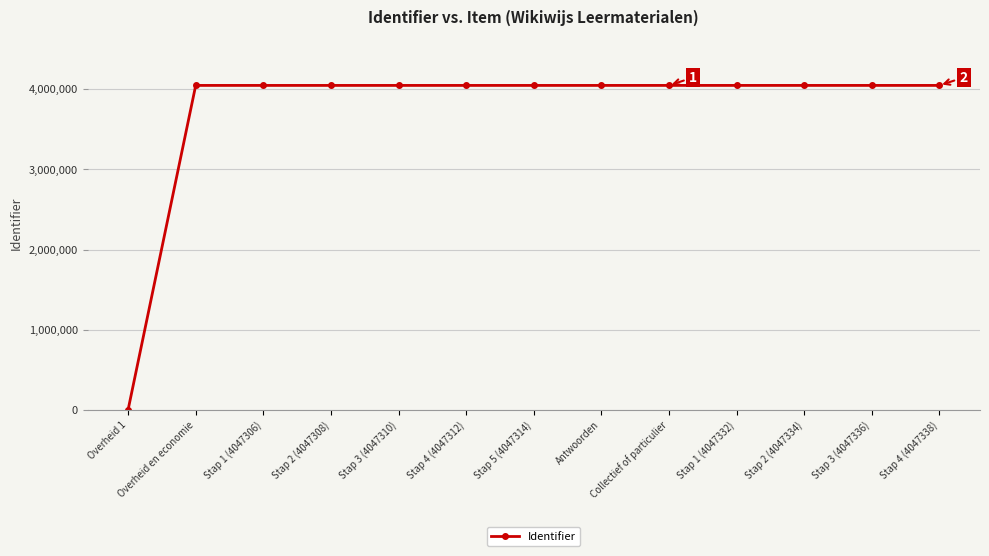

Is it true that the value at Stap 3 (4047310) is 7047622?

False